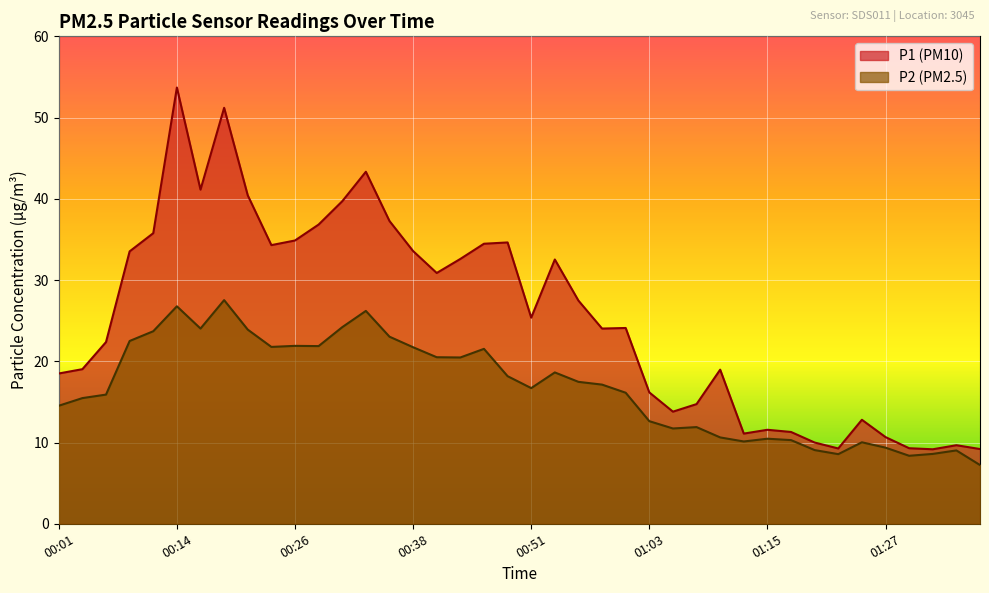

At which label does P1 first exceed 25?

00:09